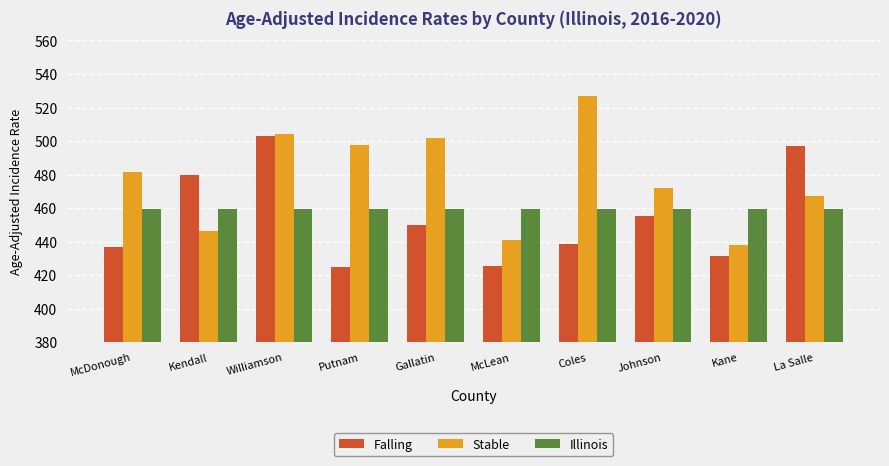

At how many categories does at least one series exceed 440?

10